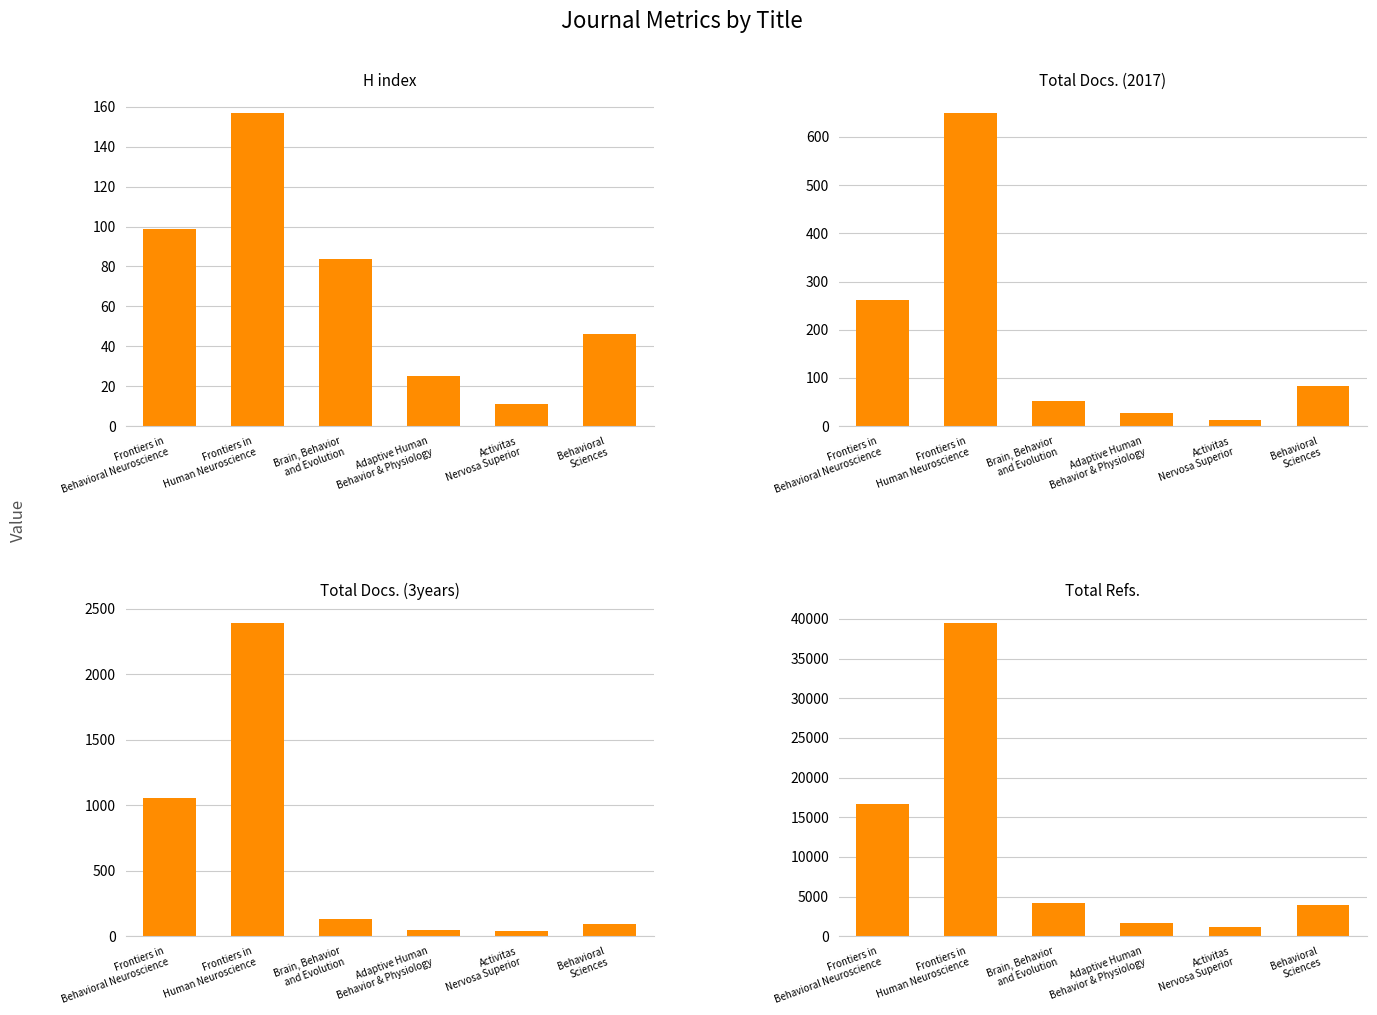

At which label does Total Docs. (3years) first exceed 130?

Frontiers in
Behavioral Neuroscience